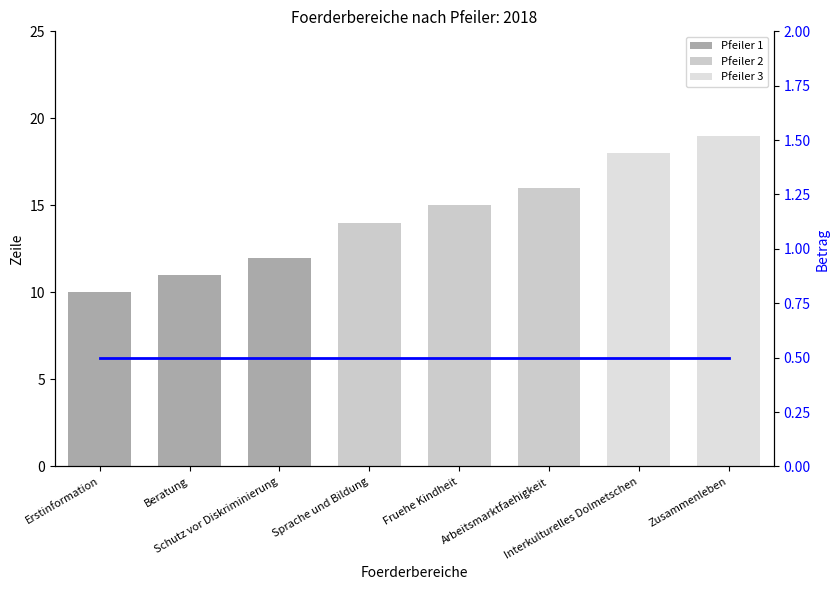

List the series in order of their overall mean, highest first.

Zeile, Jahr